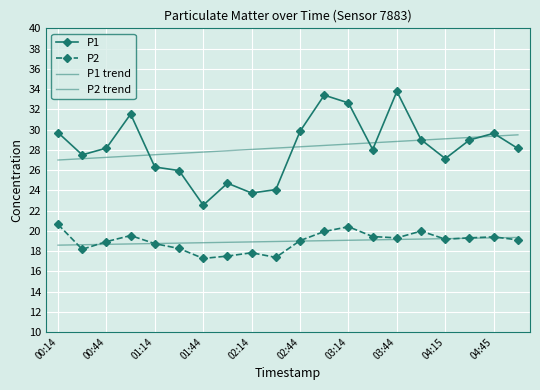

What is the average value of the P2 trend series?

19.0